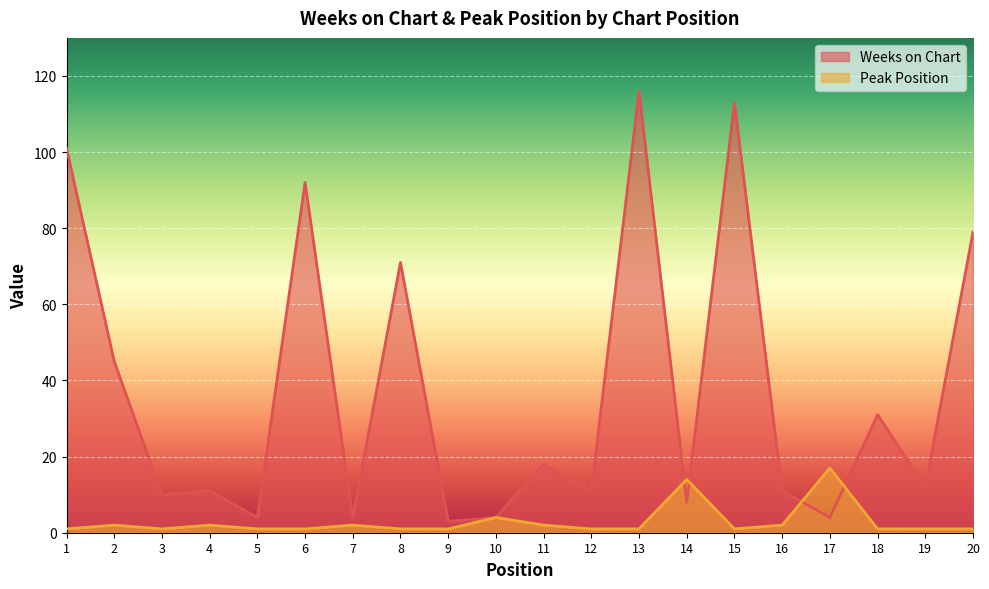

In Weeks on Chart, how many points are lower than both neighbors (excluding endpoints)?

8